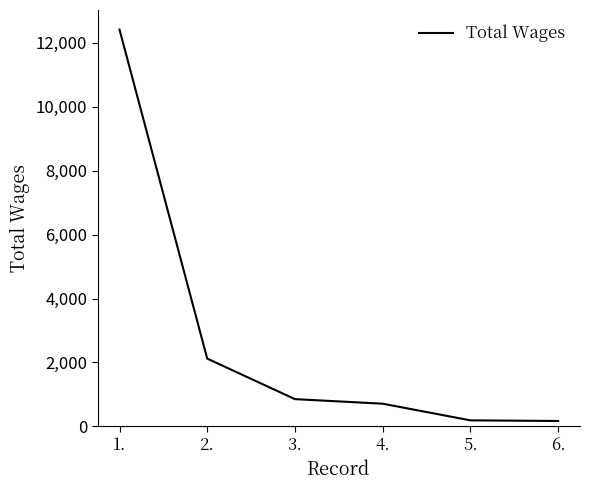

The value at 1. is 4813. True or false?

False